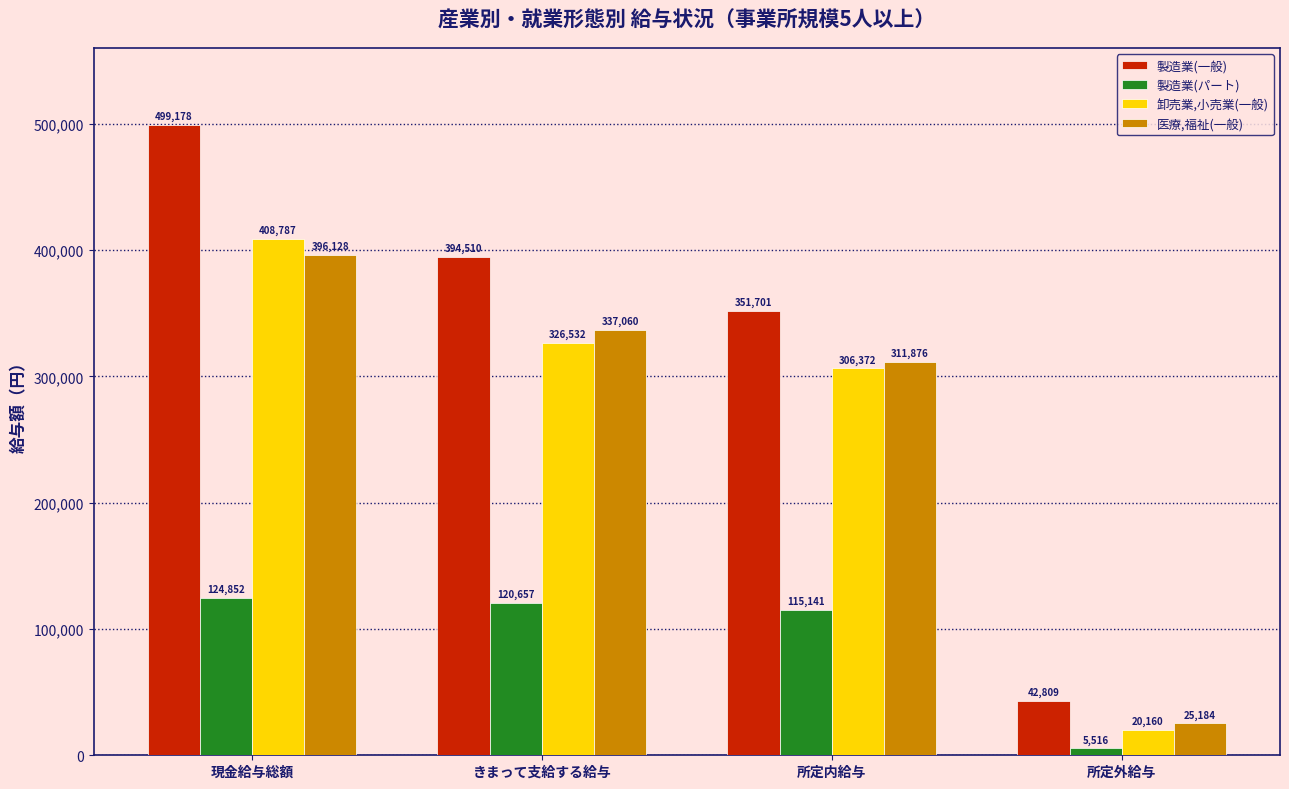

What is the greatest value displayed?

499178